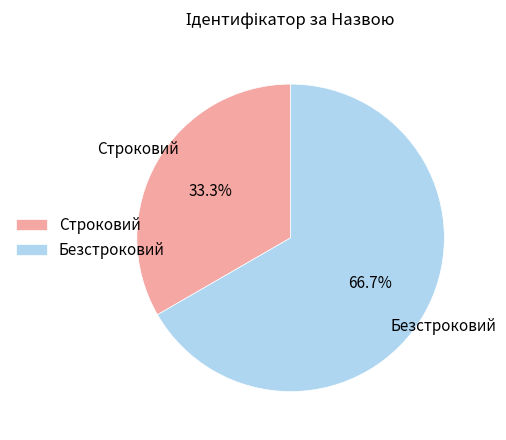

To the nearest percent, what is the combined percentage of Строковий and Безстроковий?

100%